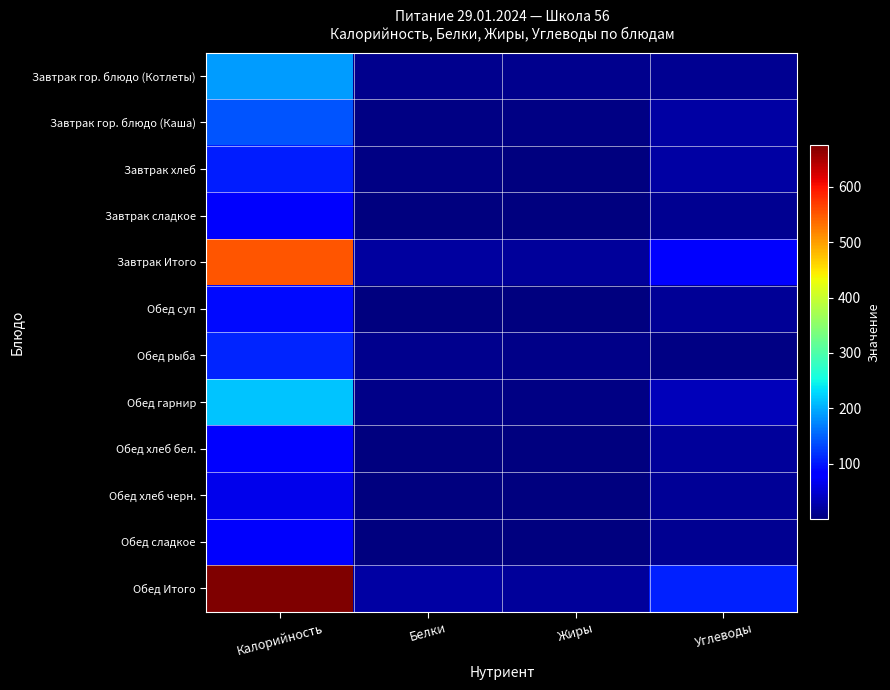

Which series has the largest total across all categories?

Обед Итого